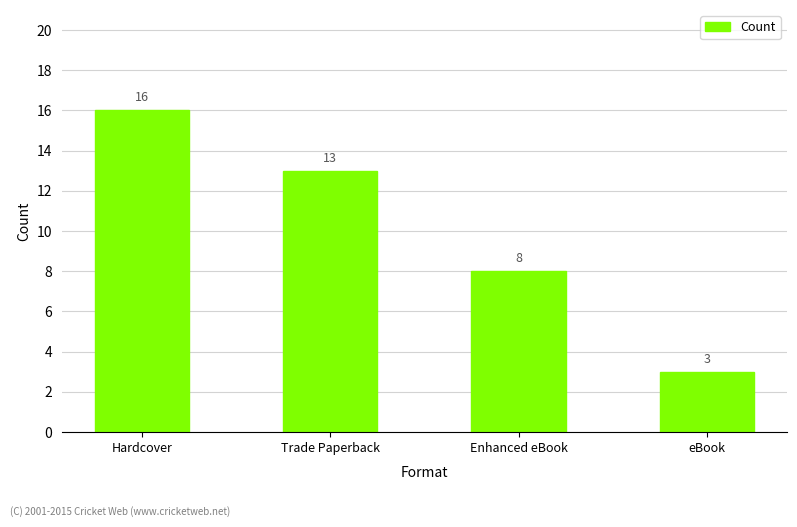

Which category has the highest value across all series?

Hardcover